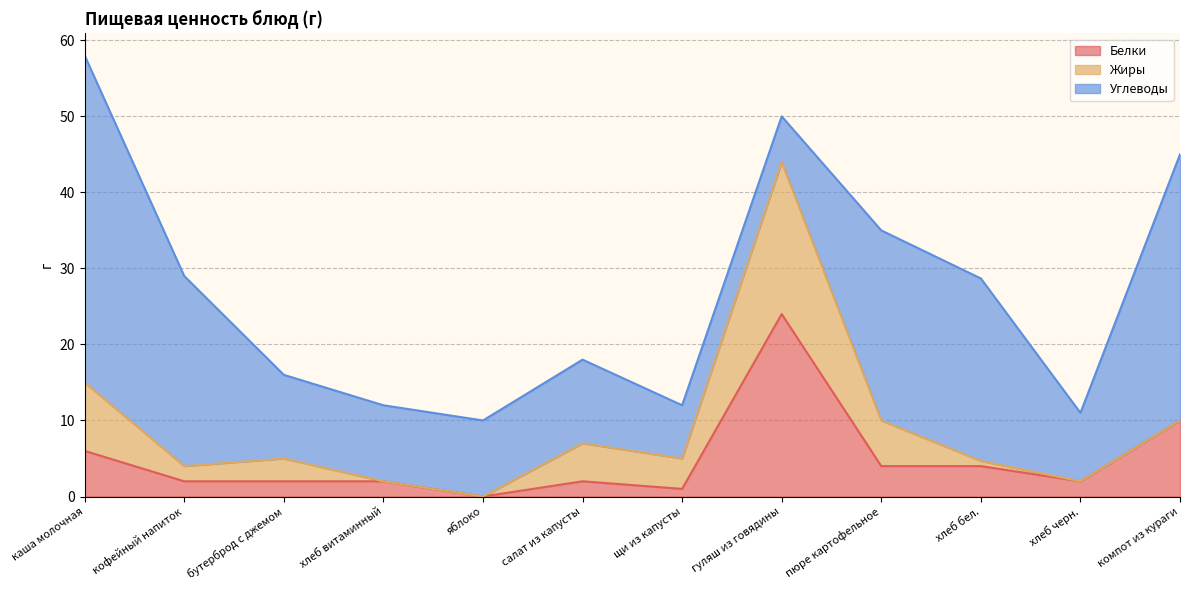

Which series ends up on top after the final intersection of Жиры and Углеводы?

Углеводы